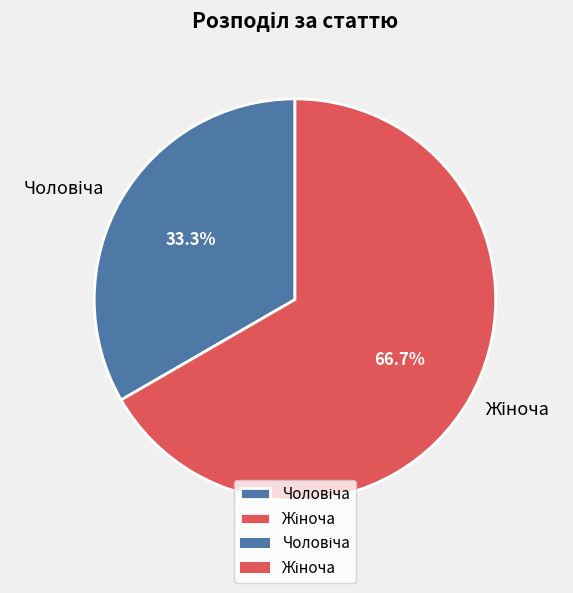

Does any single category account for the majority?

Yes